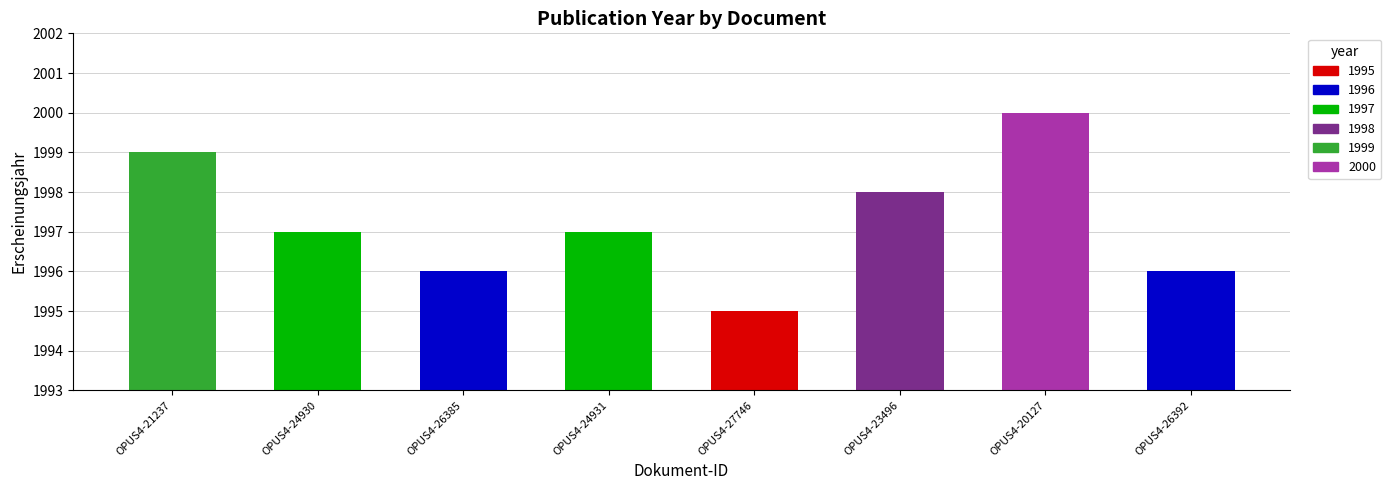

What is the ratio of the value at OPUS4-24930 to the value at OPUS4-23496?

1.0